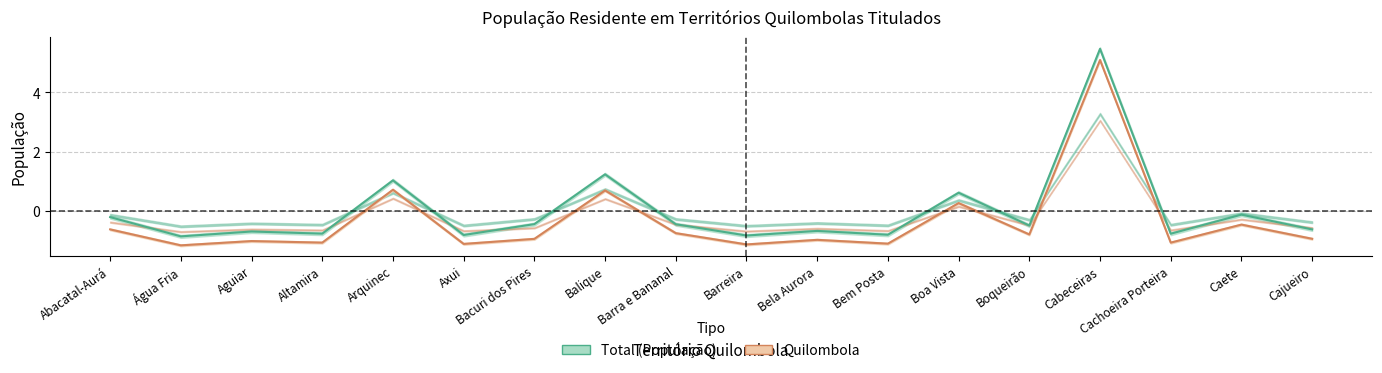

Which category has the highest value across all series?

Cabeceiras